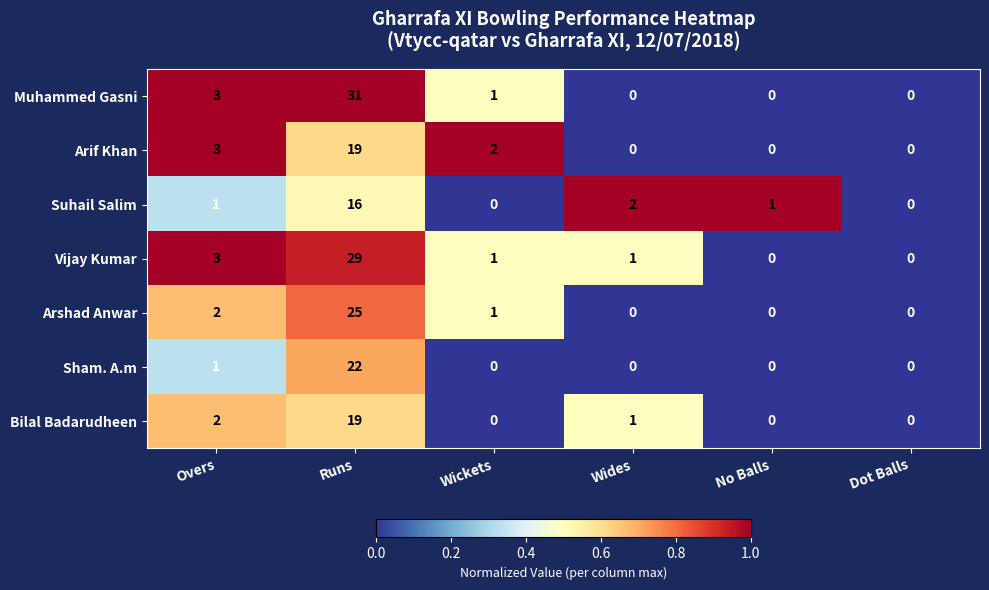

Where does the Muhammed Gasni series first go above 1?

Overs